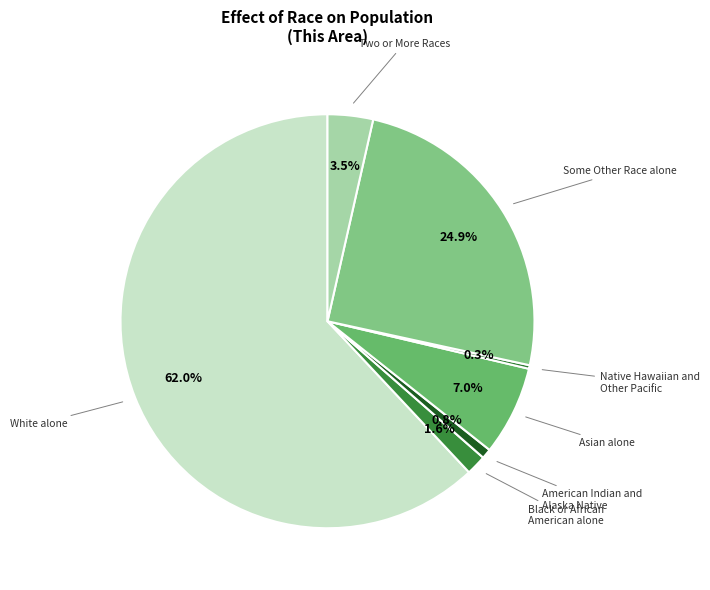

Which slice represents more than half of the pie?

White alone